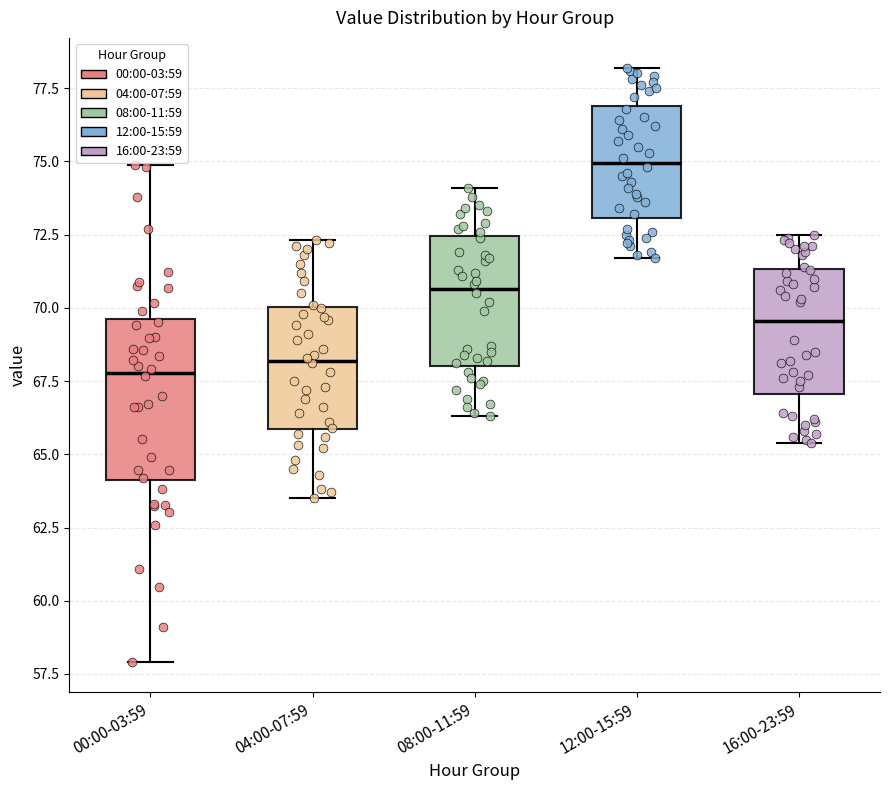

Reading left to right, read every box against the y-axis: the position of its median line, the range the box covers, and the ends of its whiskers. The values are not printed on the chart, so give them approximately, as read against the axis.

00:00-03:59: median 68.0, box 64.0 to 69.5, whiskers 58.0 to 75.0
04:00-07:59: median 68.0, box 66.0 to 70.0, whiskers 63.5 to 72.5
08:00-11:59: median 70.5, box 68.0 to 72.5, whiskers 66.5 to 74.0
12:00-15:59: median 75.0, box 73.0 to 77.0, whiskers 71.5 to 78.0
16:00-23:59: median 69.5, box 67.0 to 71.5, whiskers 65.5 to 72.5